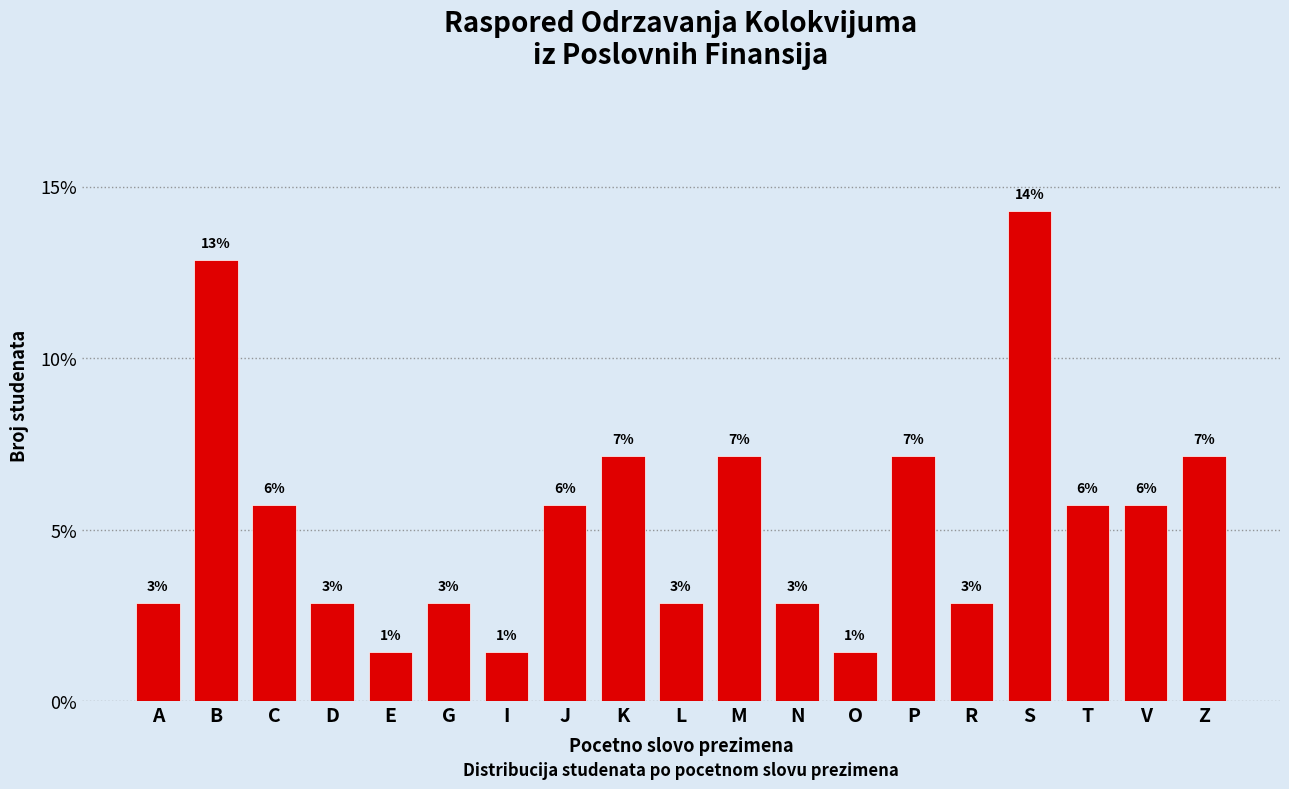

Are the bars horizontal?

No